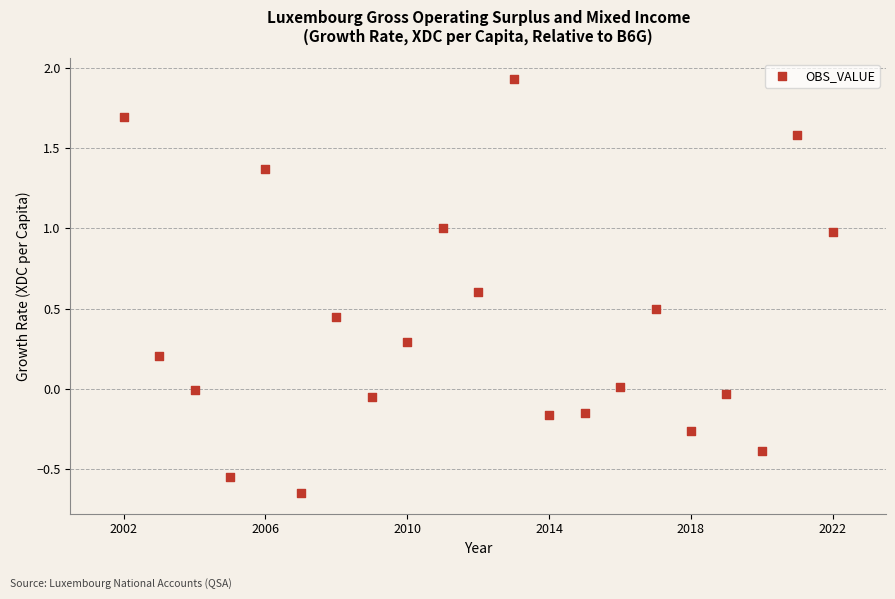

What is the range of X values (max minus min)?

20.0